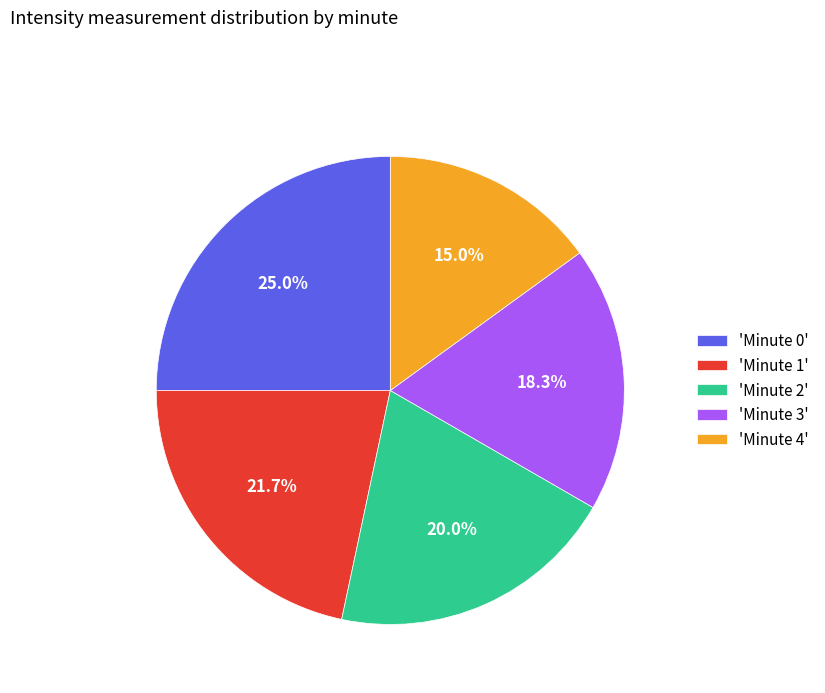

How many segments does this pie chart have?

5